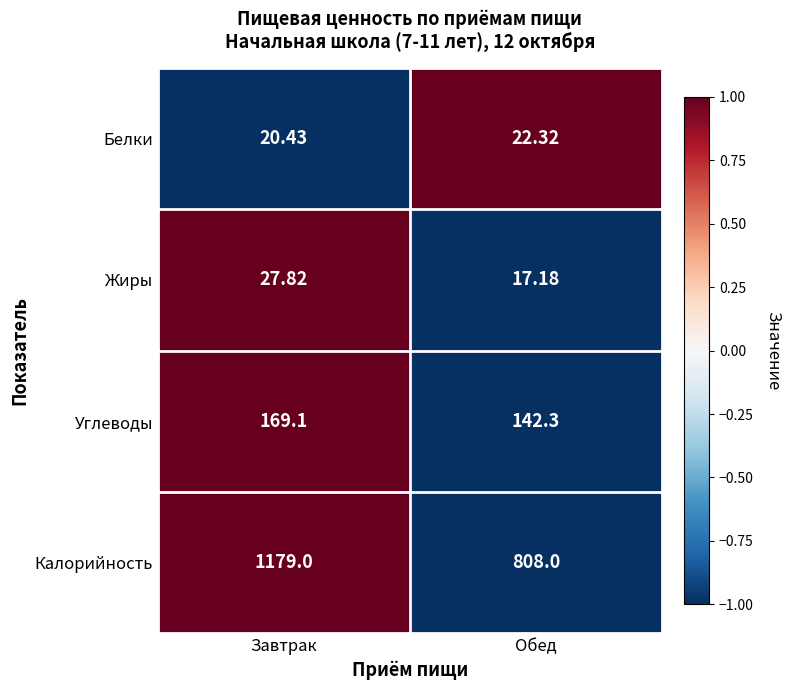

Count the number of categories in the chart.

2